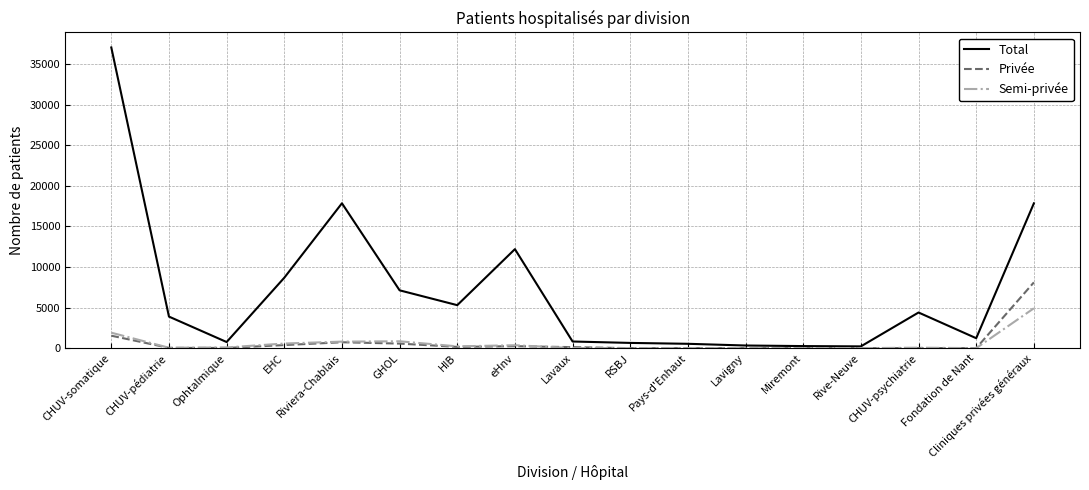

What is the total value across all series at HIB?

5674